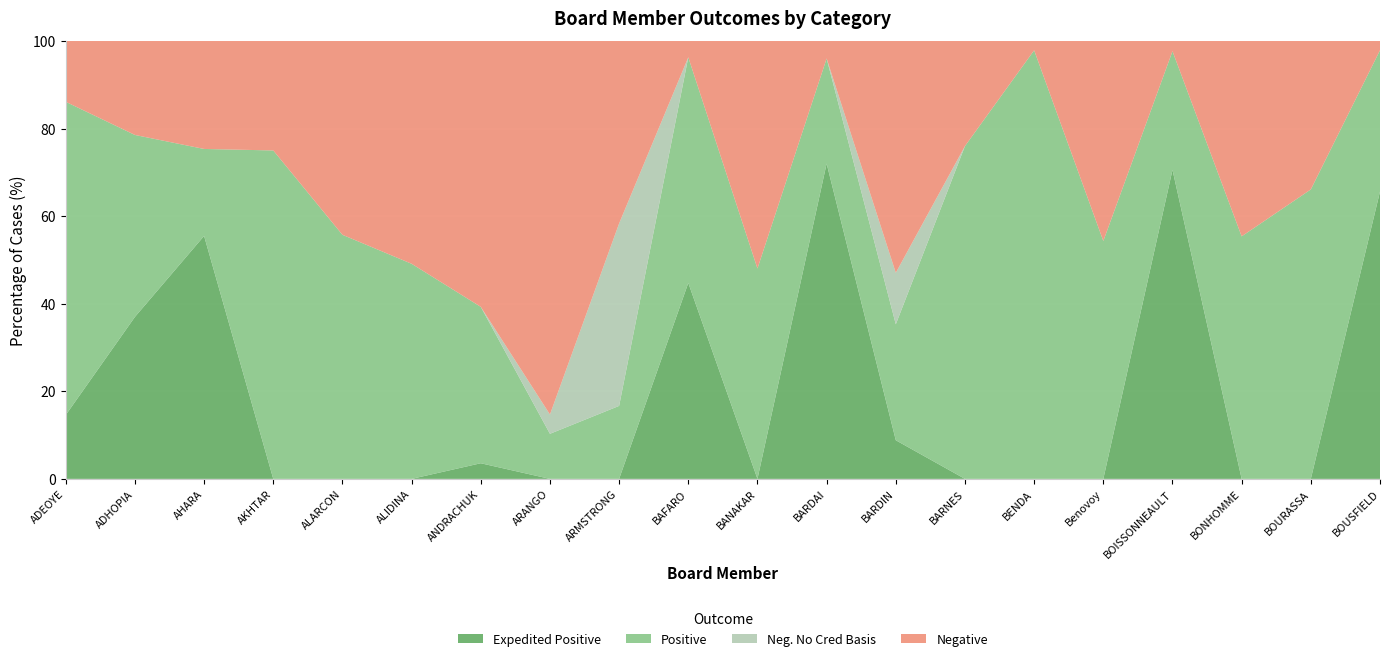

Reading left to right, transcribe all the data shown in this chart.

Expedited Positive: ADEOYE=21	ADHOPIA=81	AHARA=81	AKHTAR=0	ALARCON=0	ALIDINA=0	ANDRACHUK=1	ARANGO=0	ARMSTRONG=0	BAFARO=132	BANAKAR=0	BARDAI=18	BARDIN=3	BARNES=0	BENDA=0	Benovoy=0	BOISSONNEAULT=151	BONHOMME=0	BOURASSA=0	BOUSFIELD=124
Positive: ADEOYE=103	ADHOPIA=91	AHARA=29	AKHTAR=15	ALARCON=34	ALIDINA=28	ANDRACHUK=10	ARANGO=7	ARMSTRONG=6	BAFARO=152	BANAKAR=49	BARDAI=6	BARDIN=9	BARNES=19	BENDA=46	Benovoy=44	BOISSONNEAULT=58	BONHOMME=36	BOURASSA=39	BOUSFIELD=61
Negative: ADEOYE=20	ADHOPIA=47	AHARA=36	AKHTAR=5	ALARCON=27	ALIDINA=29	ANDRACHUK=17	ARANGO=58	ARMSTRONG=15	BAFARO=11	BANAKAR=53	BARDAI=1	BARDIN=18	BARNES=6	BENDA=1	Benovoy=37	BOISSONNEAULT=5	BONHOMME=29	BOURASSA=20	BOUSFIELD=4
Neg No Cred: ADEOYE=0	ADHOPIA=0	AHARA=0	AKHTAR=0	ALARCON=0	ALIDINA=0	ANDRACHUK=0	ARANGO=3	ARMSTRONG=15	BAFARO=0	BANAKAR=0	BARDAI=0	BARDIN=4	BARNES=0	BENDA=0	Benovoy=0	BOISSONNEAULT=0	BONHOMME=0	BOURASSA=0	BOUSFIELD=0